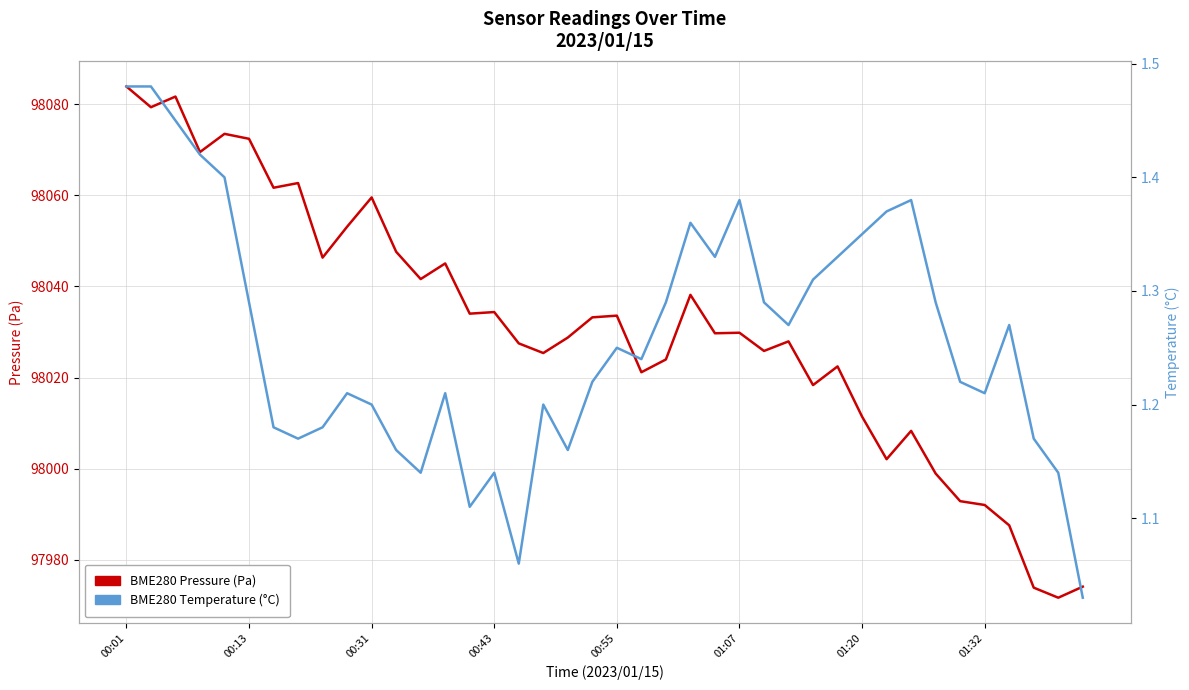

The value of BME280 Temperature (°C) at 01:20 is 2.1. True or false?

False